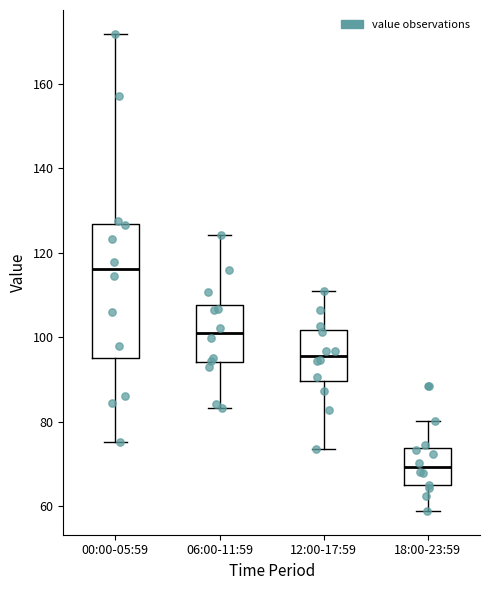

Reading left to right, read every box against the y-axis: the position of its median line, the range the box covers, and the ends of its whiskers. The values are not printed on the chart, so give them approximately, as read against the axis.

00:00-05:59: median 116, box 96 to 126, whiskers 76 to 172
06:00-11:59: median 100, box 94 to 108, whiskers 84 to 124
12:00-17:59: median 96, box 90 to 102, whiskers 74 to 112
18:00-23:59: median 70, box 64 to 74, whiskers 58 to 80